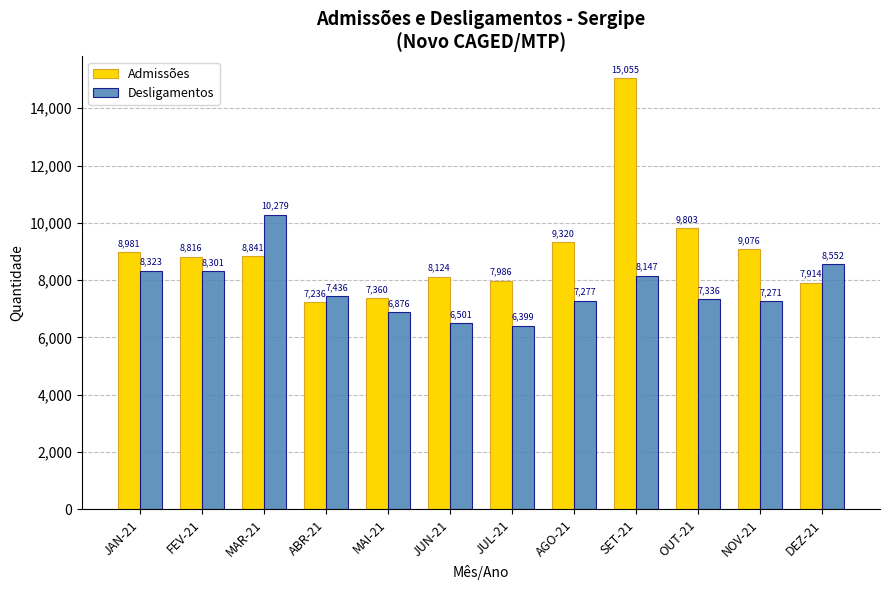

How many distinct data groups are displayed?

2